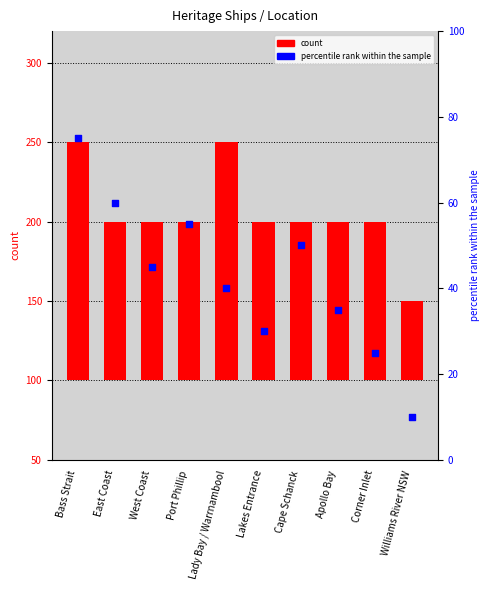

Which series has the largest Y range (max minus min)?

count